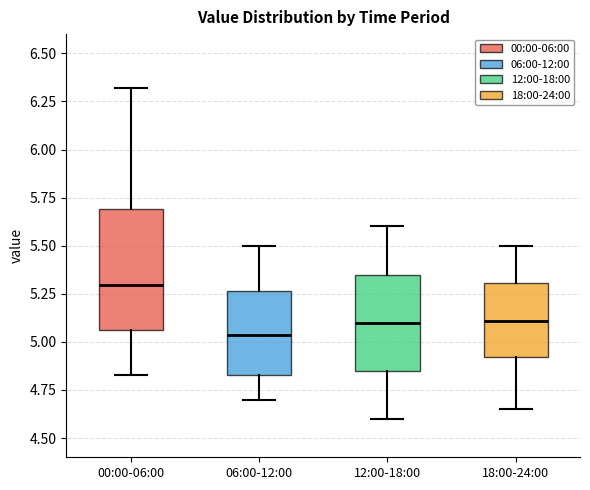

Where does the median line of the box for 06:00-12:00 sit on the y-axis? The values are not printed on the chart, so give them approximately, as read against the axis.

5.05